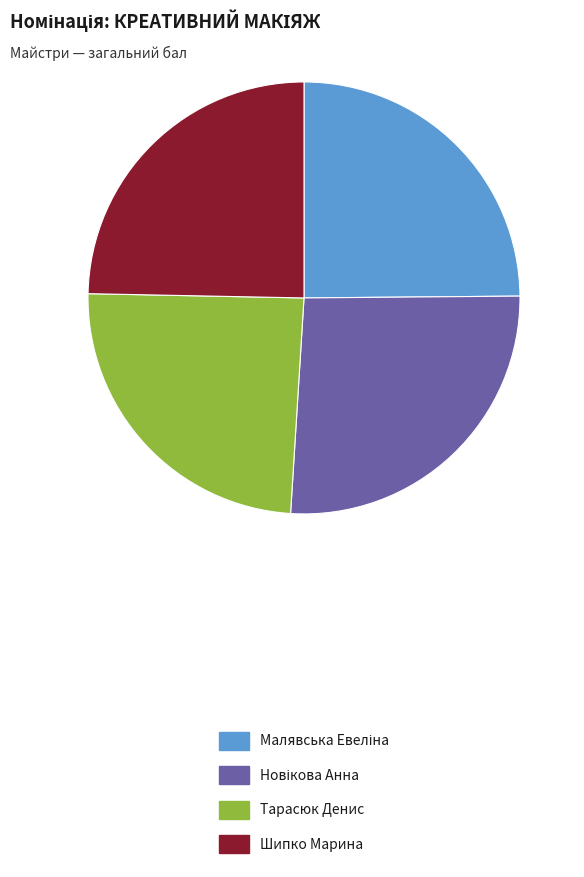

Does any single category account for the majority?

No